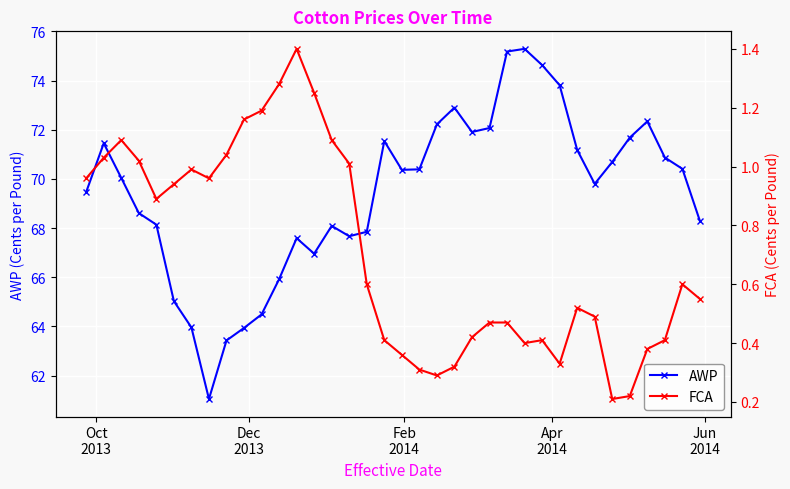

What is the highest value of the FCA series?

1.4